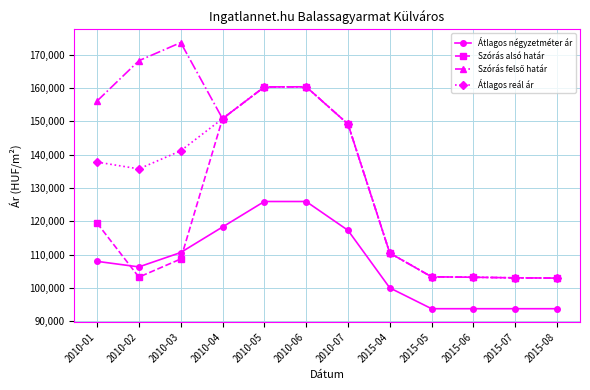

At which category does the chart reach its peak across all series?

2010-03